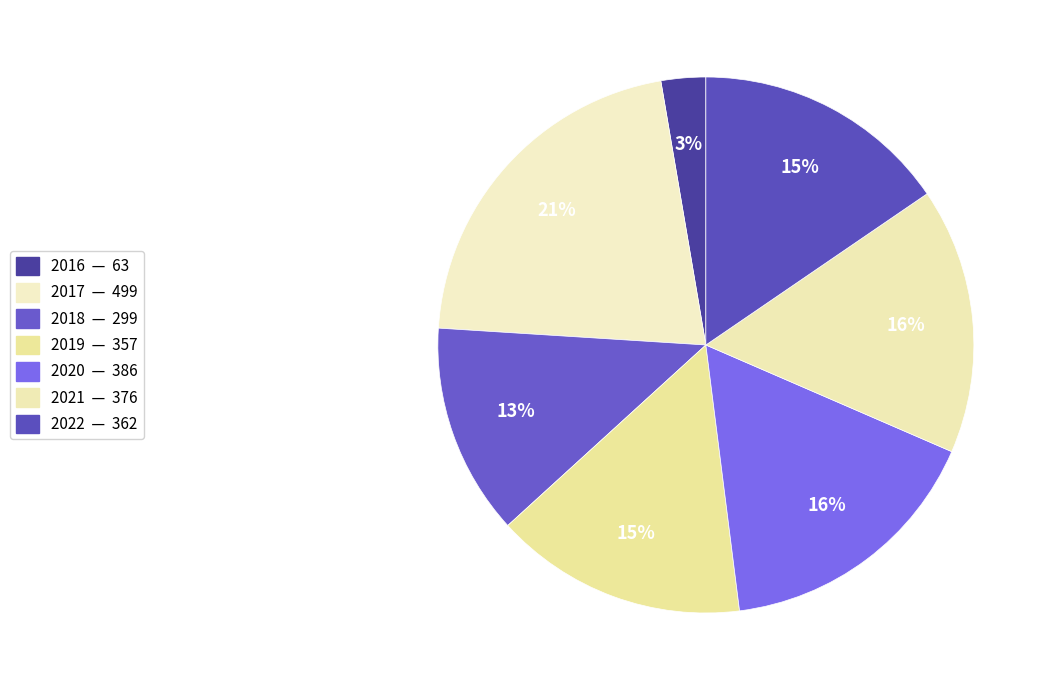

Count the number of slices in the pie.

7